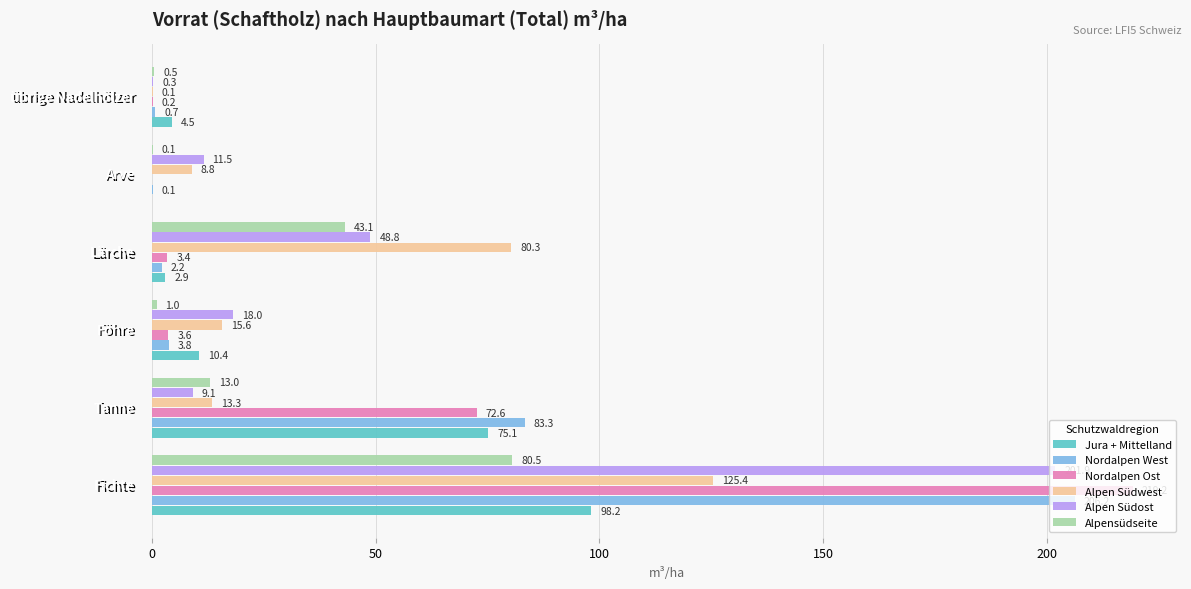

Is it true that Nordalpen Ost equals 72.6 at Tanne?

True